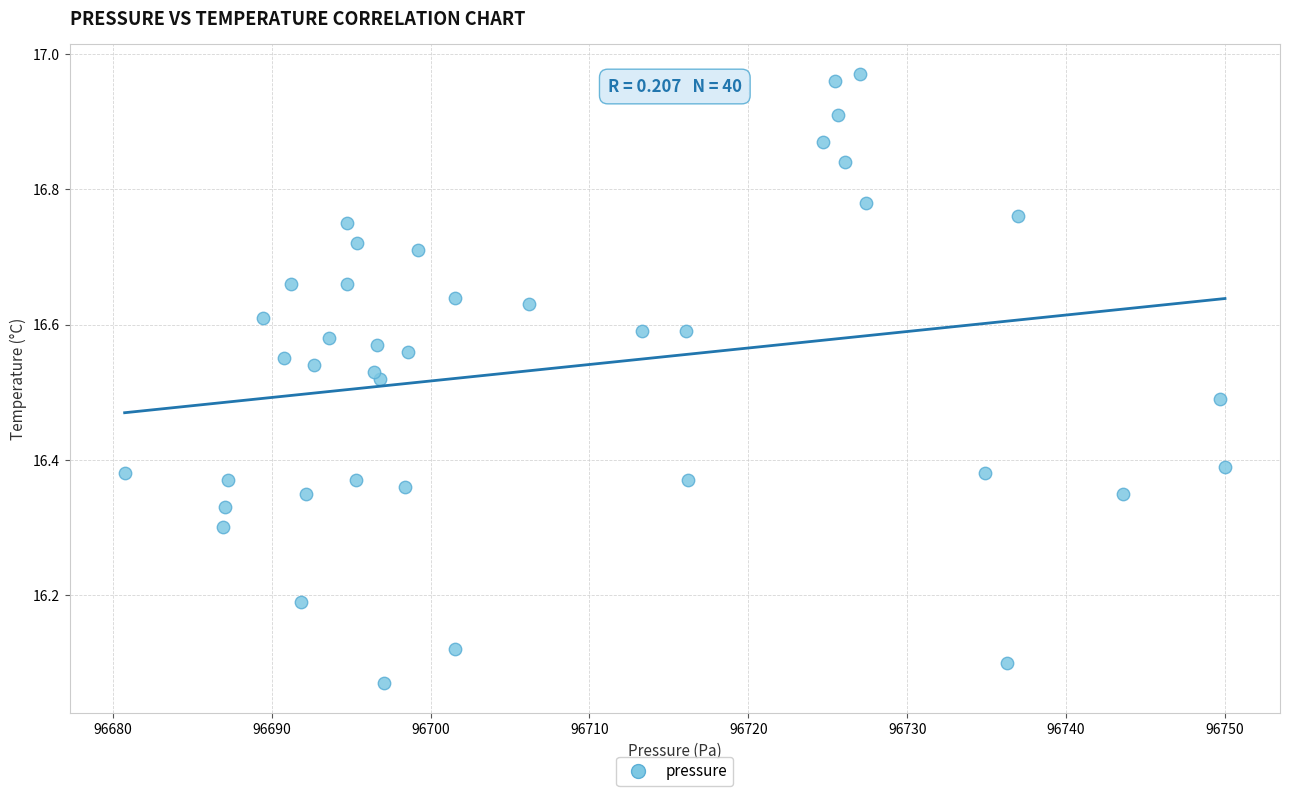

What is the range of X values (max minus min)?

69.2